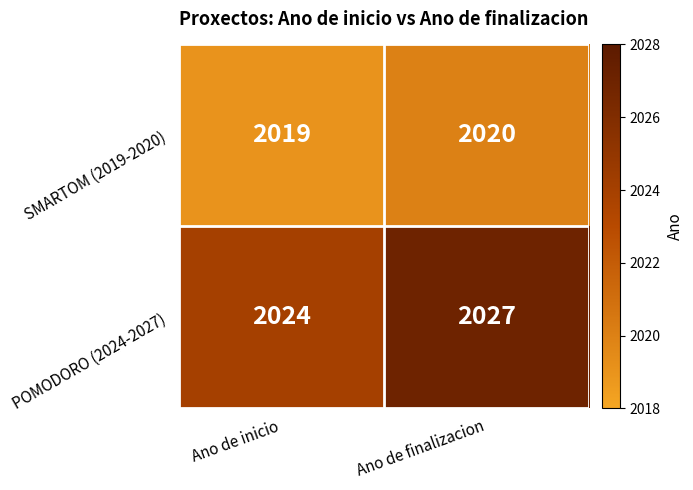

What is the maximum value shown in the chart?

2027